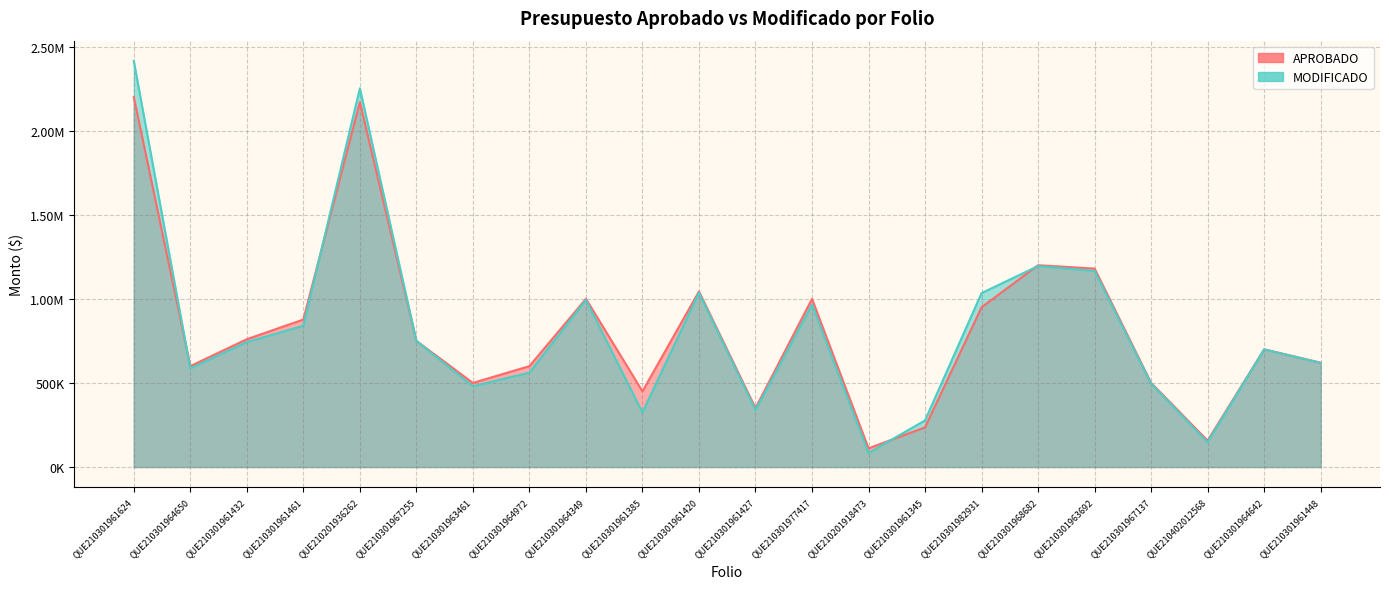

Which series has the widest spread of values?

MODIFICADO